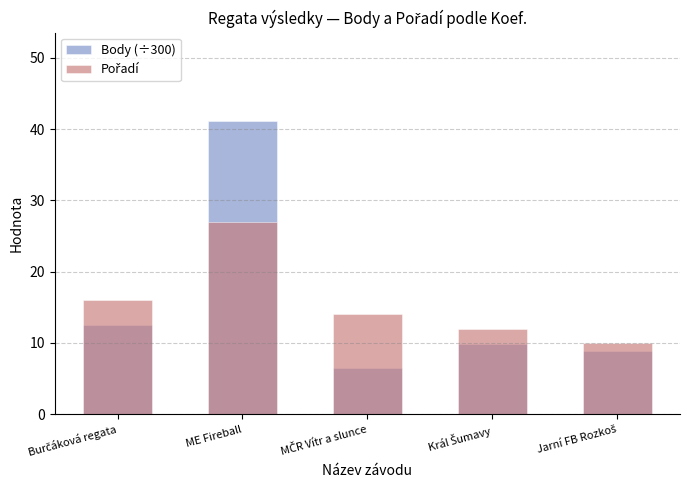

What is the spread (max minus min) of values at Jarní FB Rozkoš?

1.1